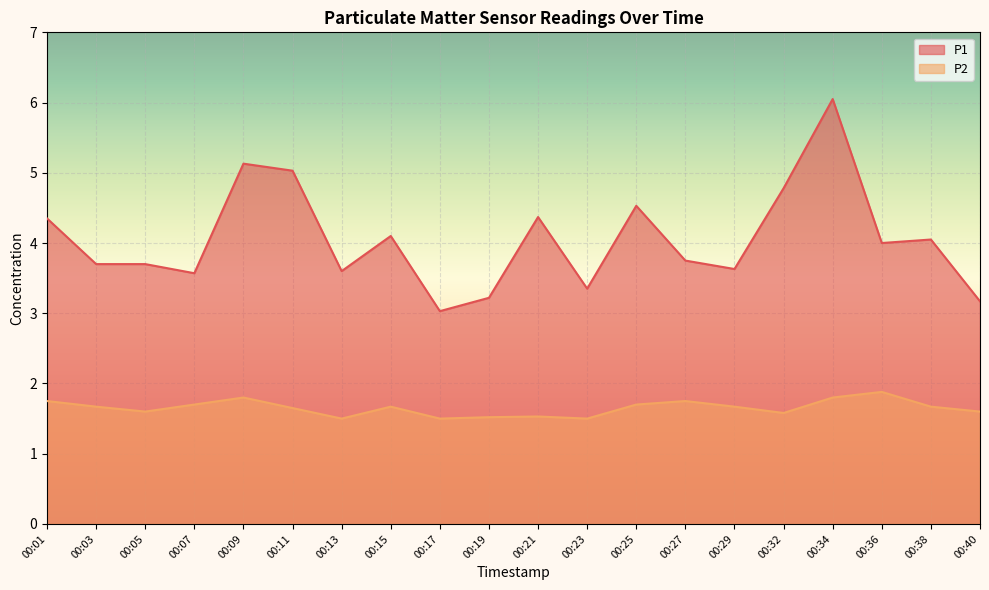

How many lines are shown in the chart?

2